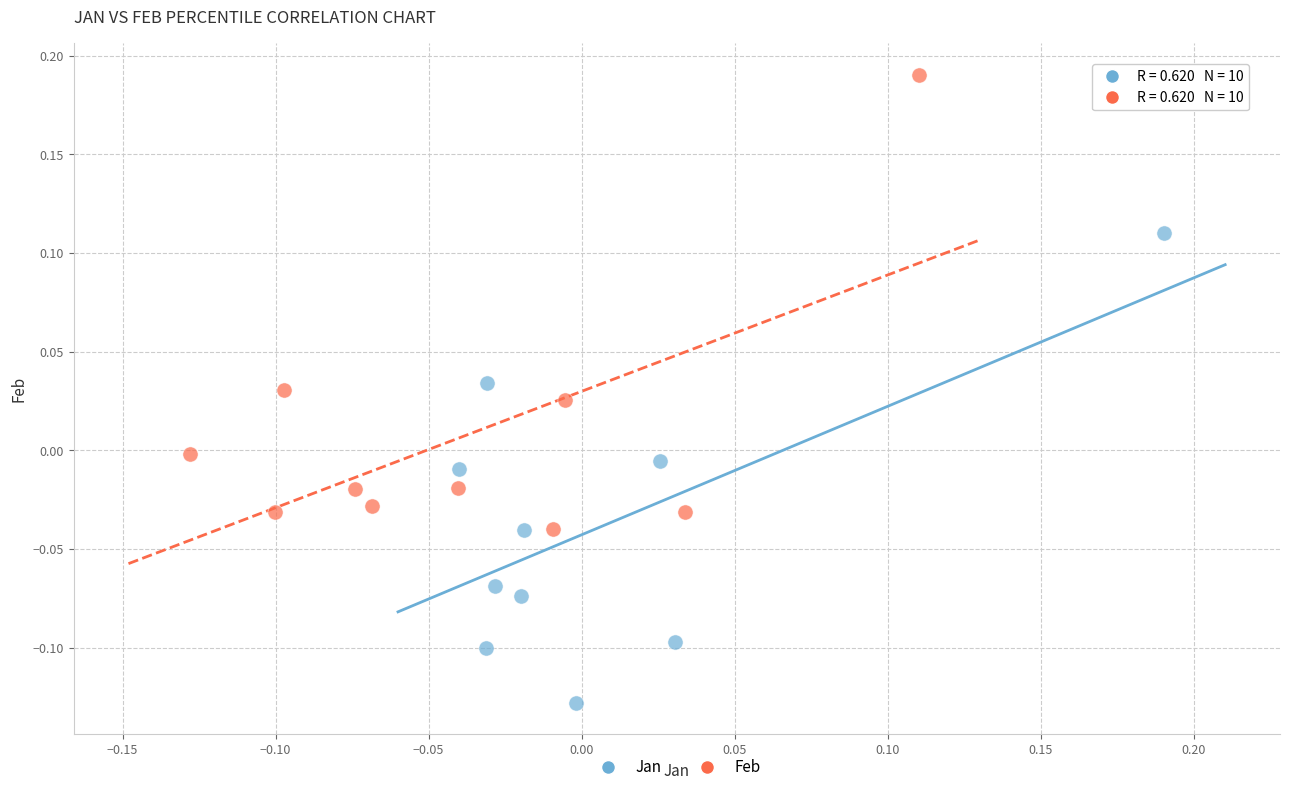

Which series reaches the maximum Y coordinate?

Feb